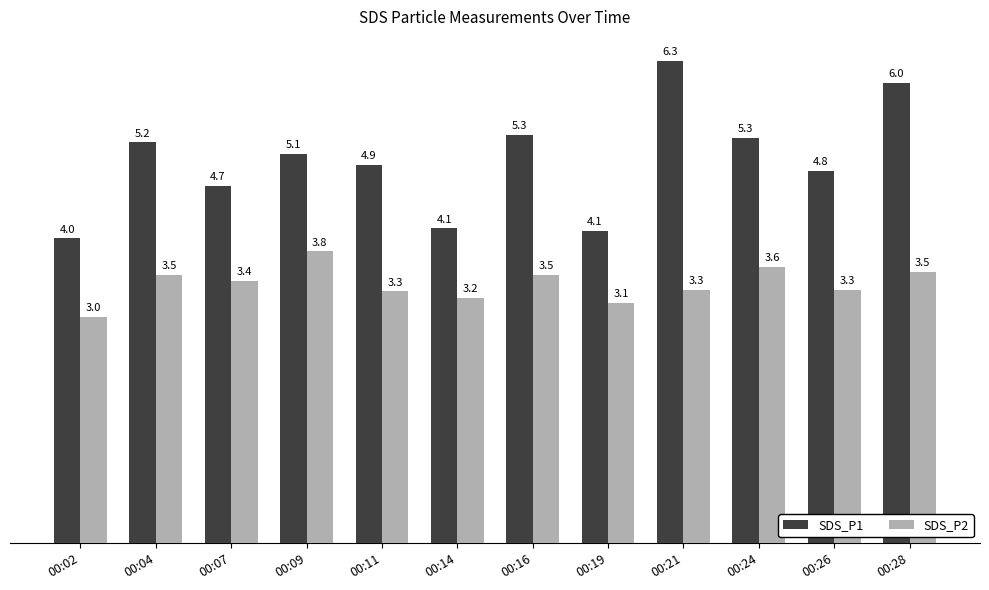

What is the sum of all SDS_P2 values?

40.5